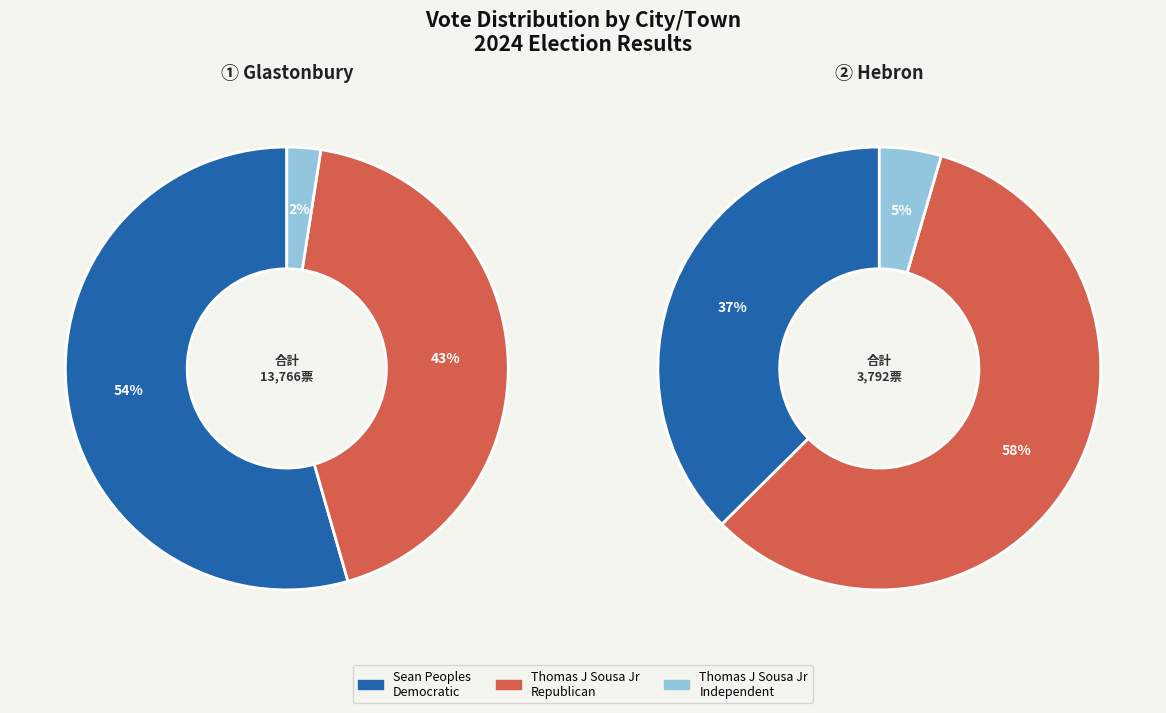

To the nearest percent, what is the combined percentage of Hebron and Glastonbury?

100%